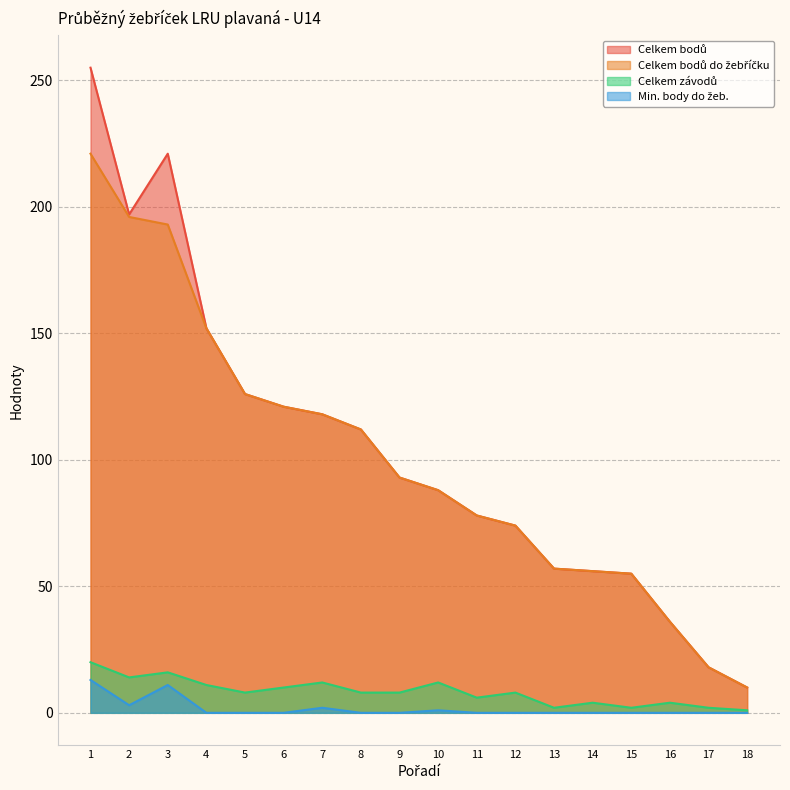

True or false: Celkem bodů and Celkem bodů do žebříčku intersect in this chart.

False